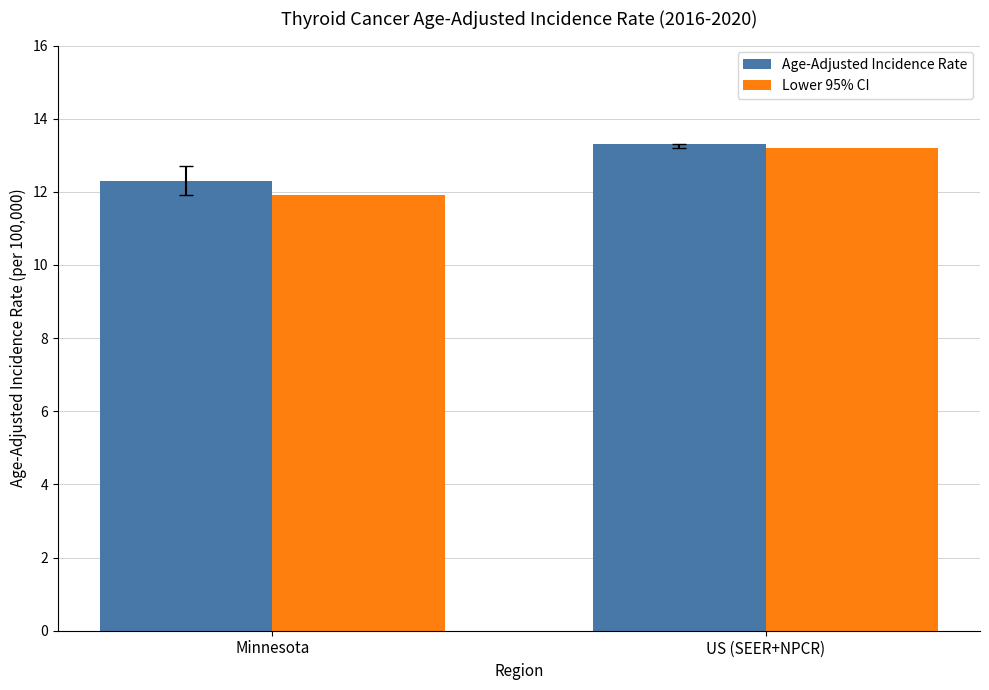

Reading right to left, transcribe all the data shown in this chart.

Age-Adjusted Incidence Rate: US (SEER+NPCR)=13.3	Minnesota=12.3
Lower 95% CI: US (SEER+NPCR)=13.2	Minnesota=11.9